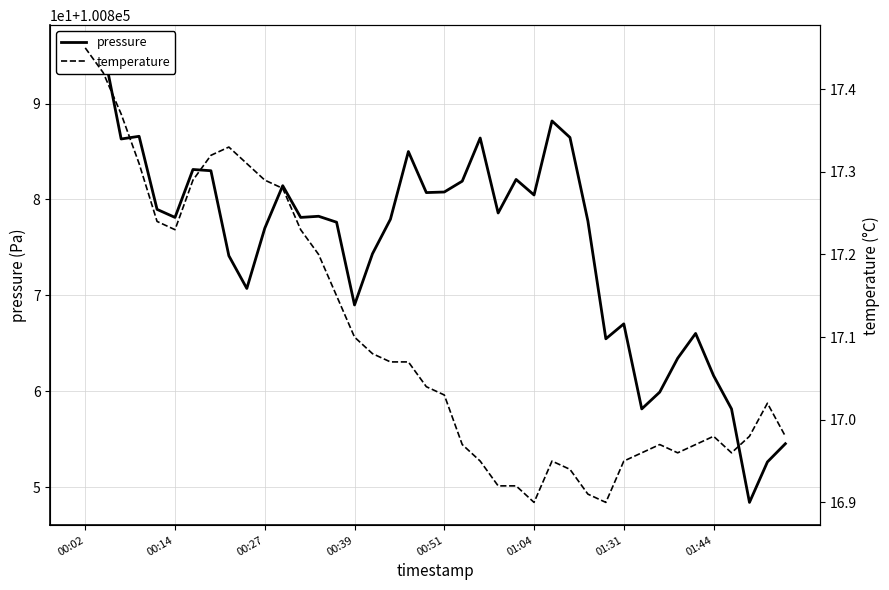

Which series has the widest spread of values?

pressure